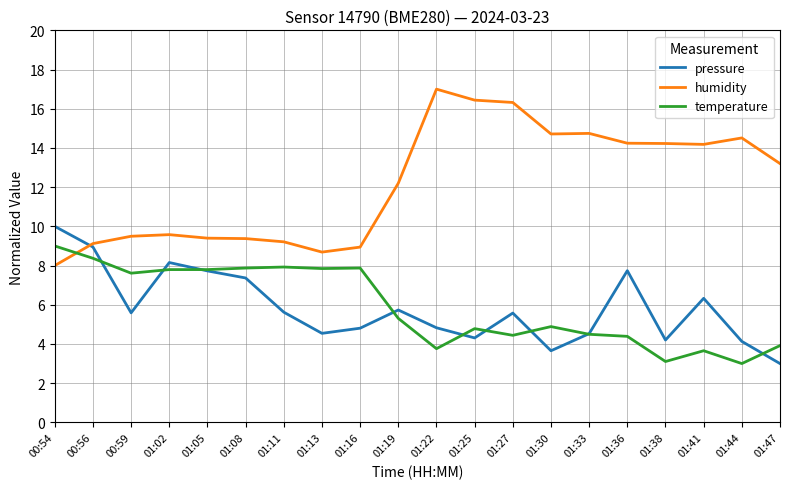

Is it true that temperature equals 3.1 at 01:33?

False